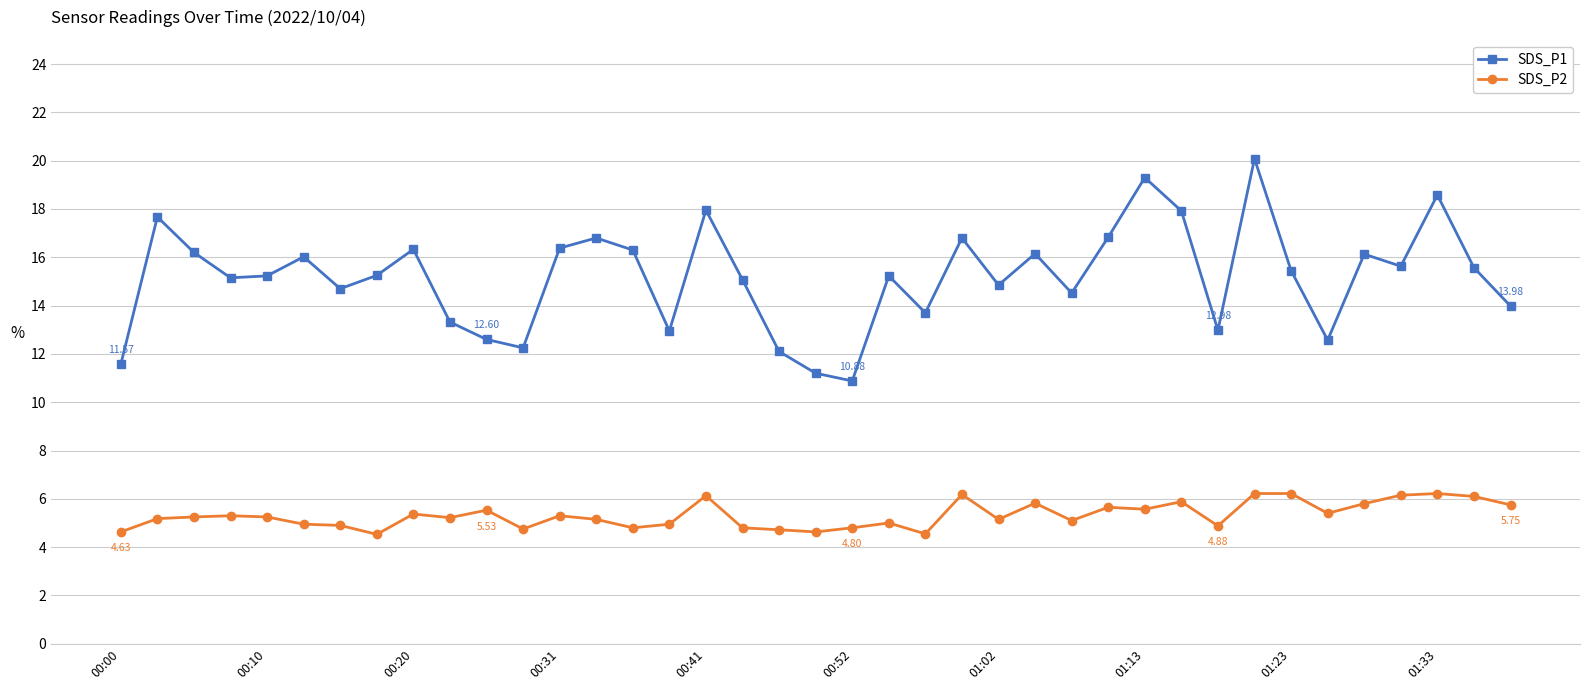

True or false: SDS_P1 and SDS_P2 intersect in this chart.

False